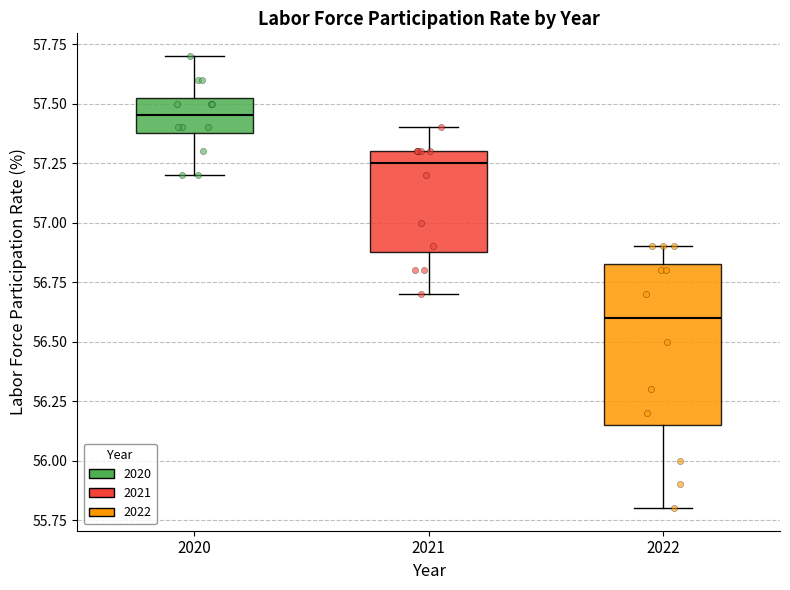

Comparing the boxes themselves (not the whiskers), which one is the tallest?

2022